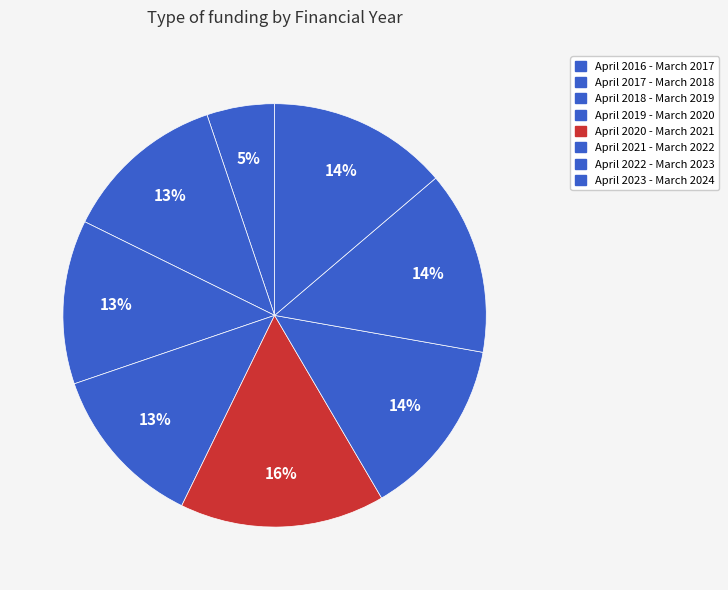

Does April 2020 - March 2021 account for over 50% of the chart?

No